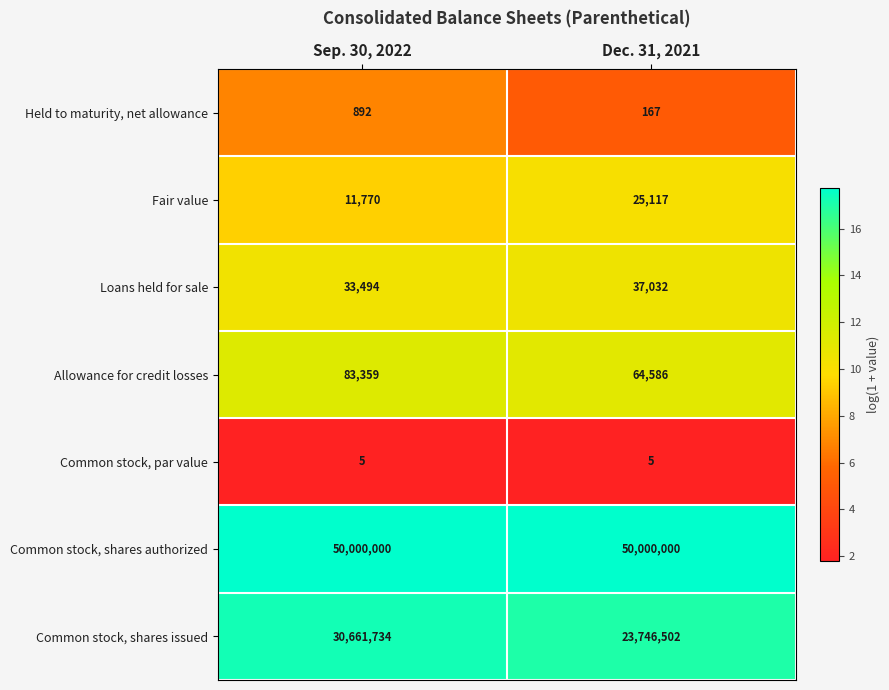

At Dec. 31, 2021, list the series in order from smallest to largest.

Common stock, par value, Held to maturity, net allowance, Fair value, Loans held for sale, Allowance for credit losses, Common stock, shares issued, Common stock, shares authorized